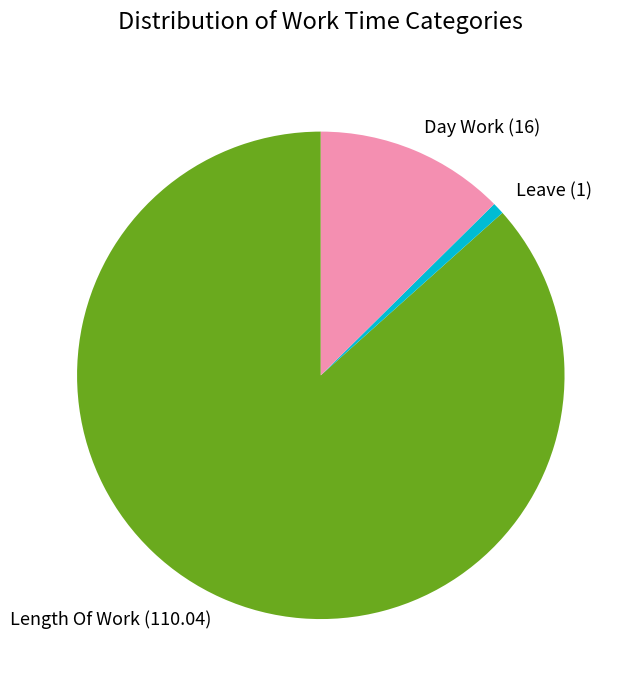

Between Day Work (16) and Length Of Work (110.04), which is larger?

Length Of Work (110.04)